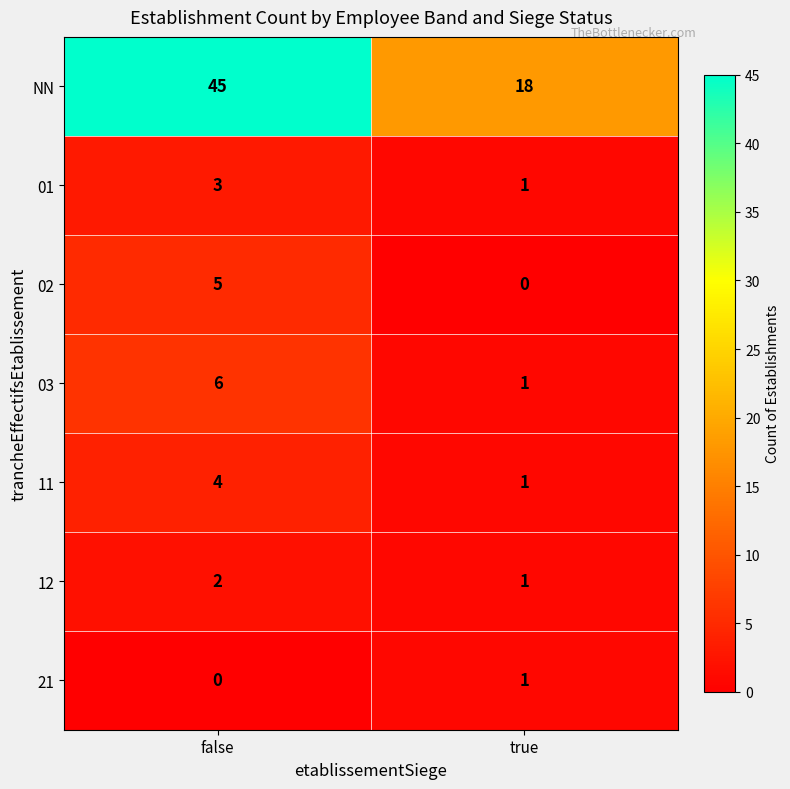

What is the difference between the maximum and minimum values in the 11 series?

3